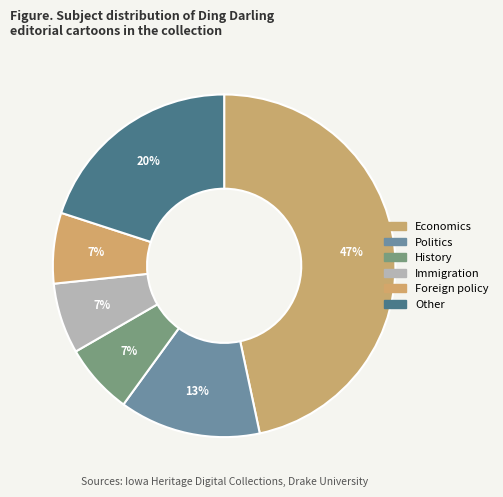

Combined, do Other and Foreign policy account for over 50%?

No